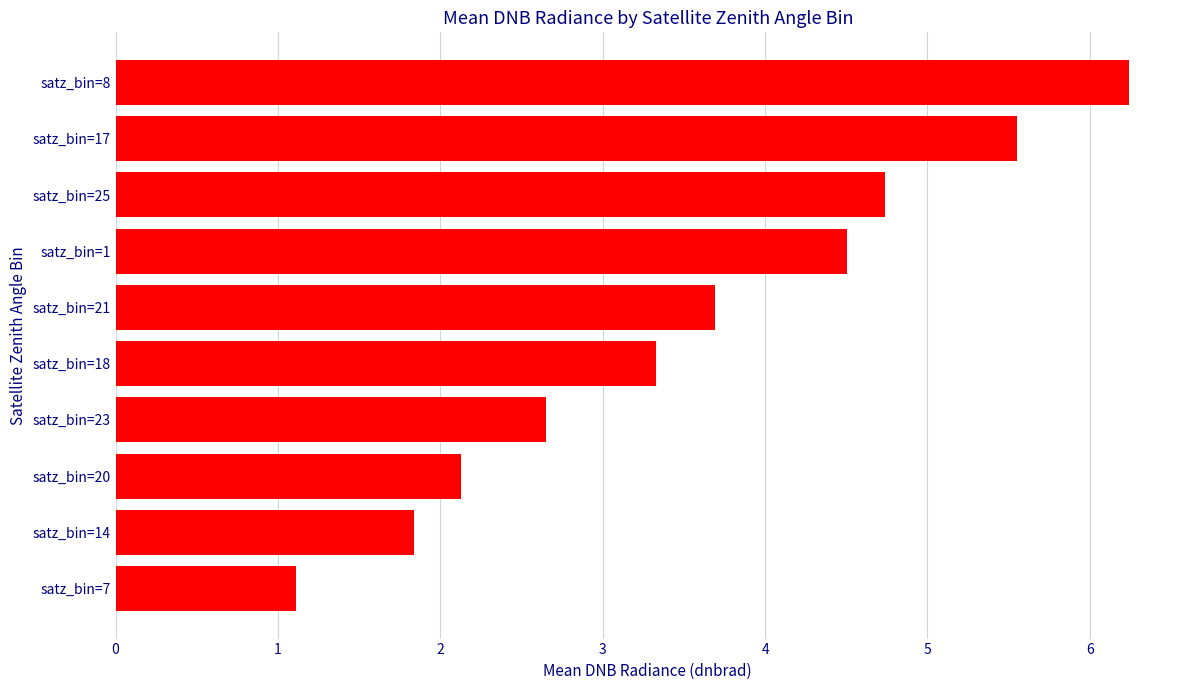

How many data points does each series have?

10